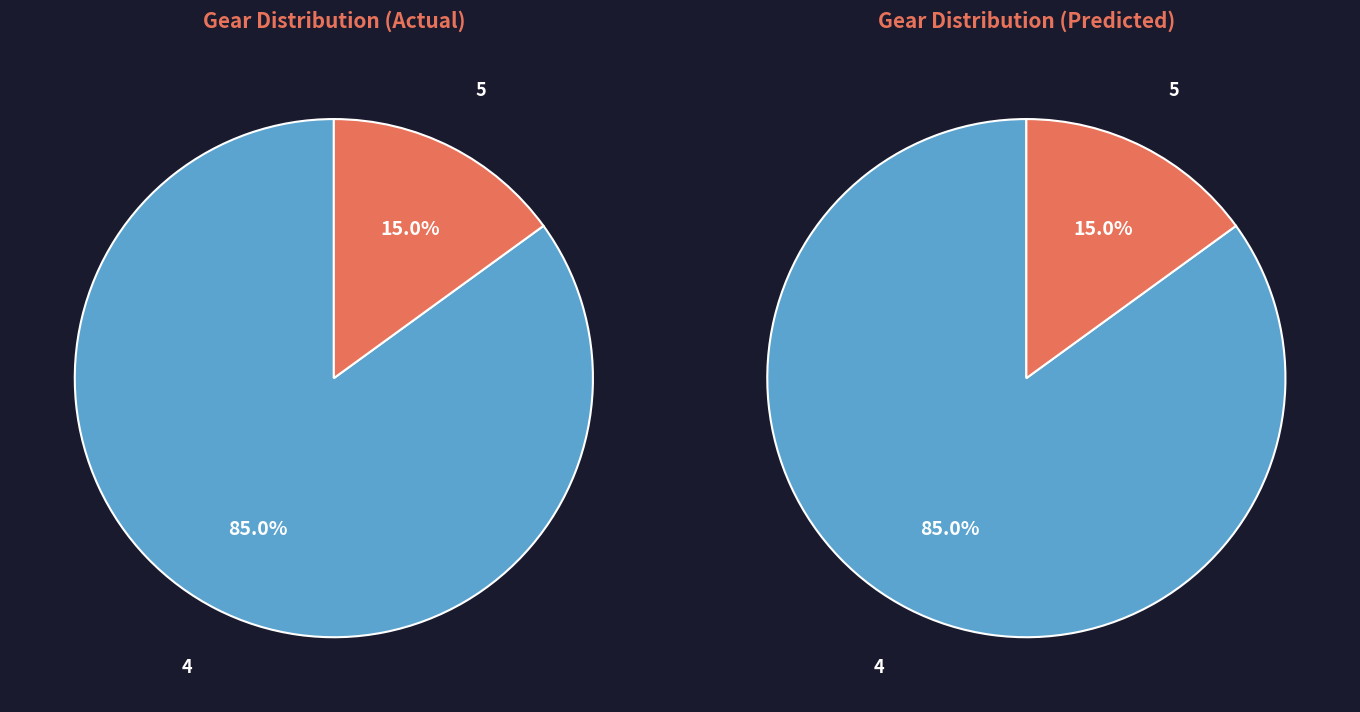

What is the ratio of the value at Gear 5 to the value at Gear 4?

0.2